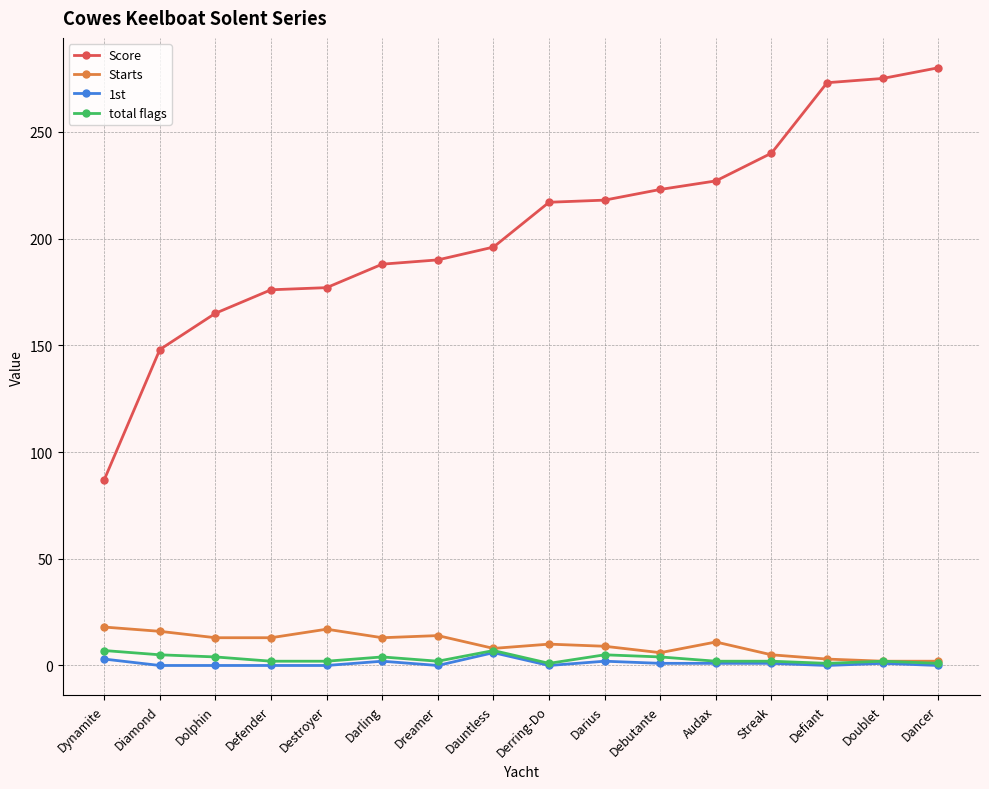

How many data points in Score are less than 217?

8